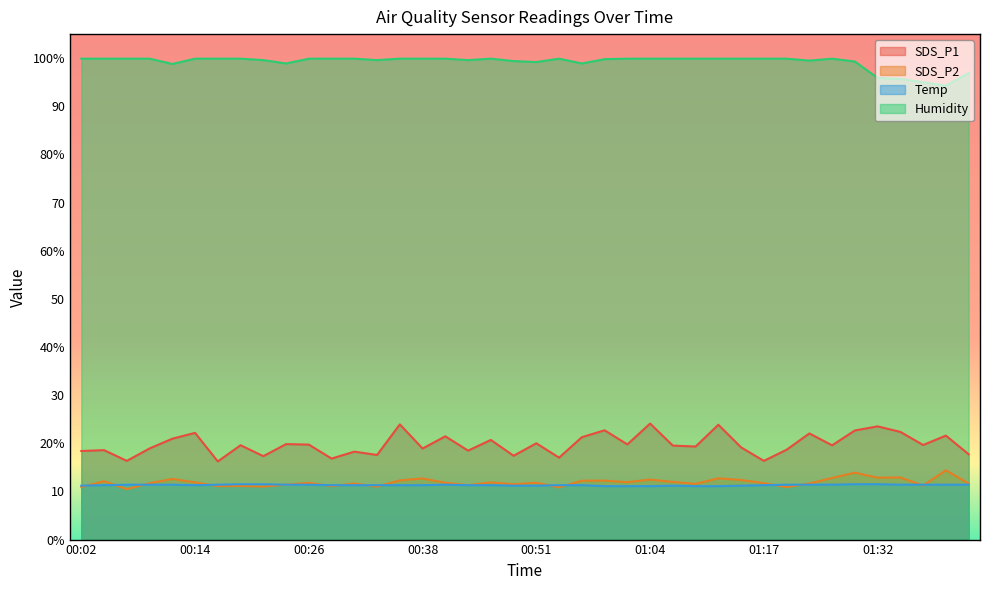

Is the value of Humidity at 01:17 greater than the value of SDS_P2 at 01:29?

Yes